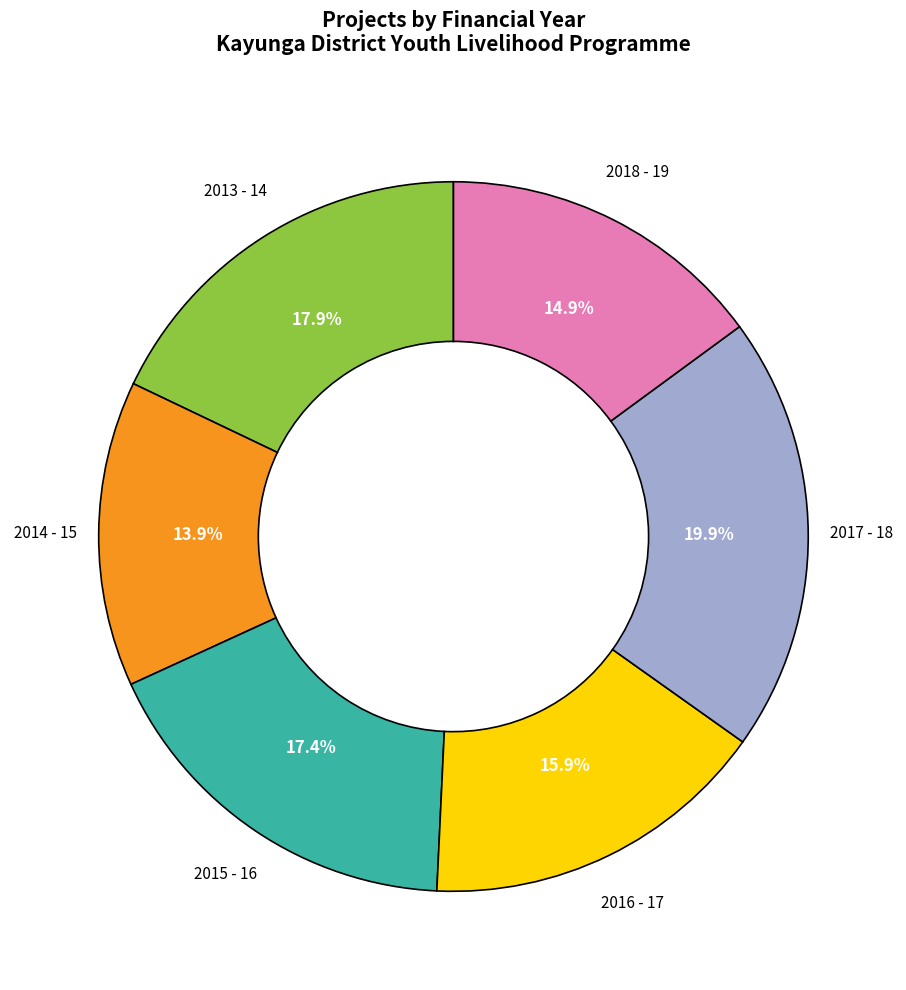

How many segments does this pie chart have?

6